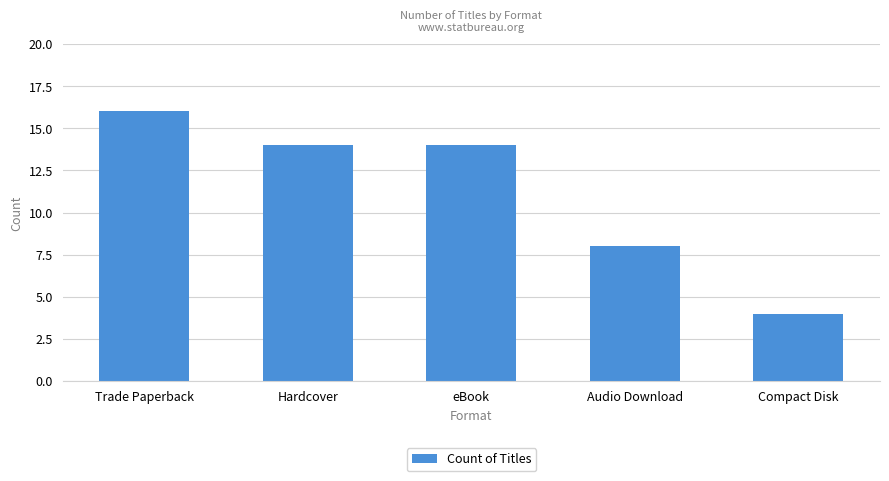

What is the change in value from Hardcover to Audio Download?

-6